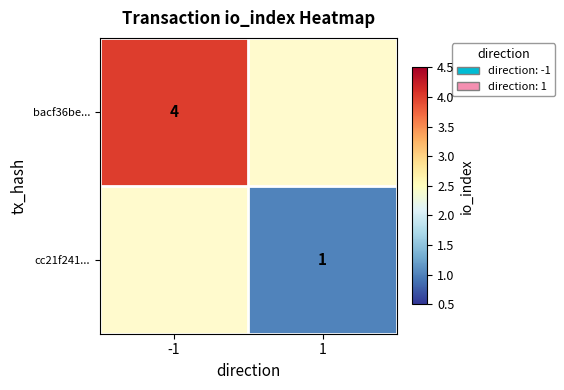

The value of bacf36be... at -1 is 4. True or false?

True